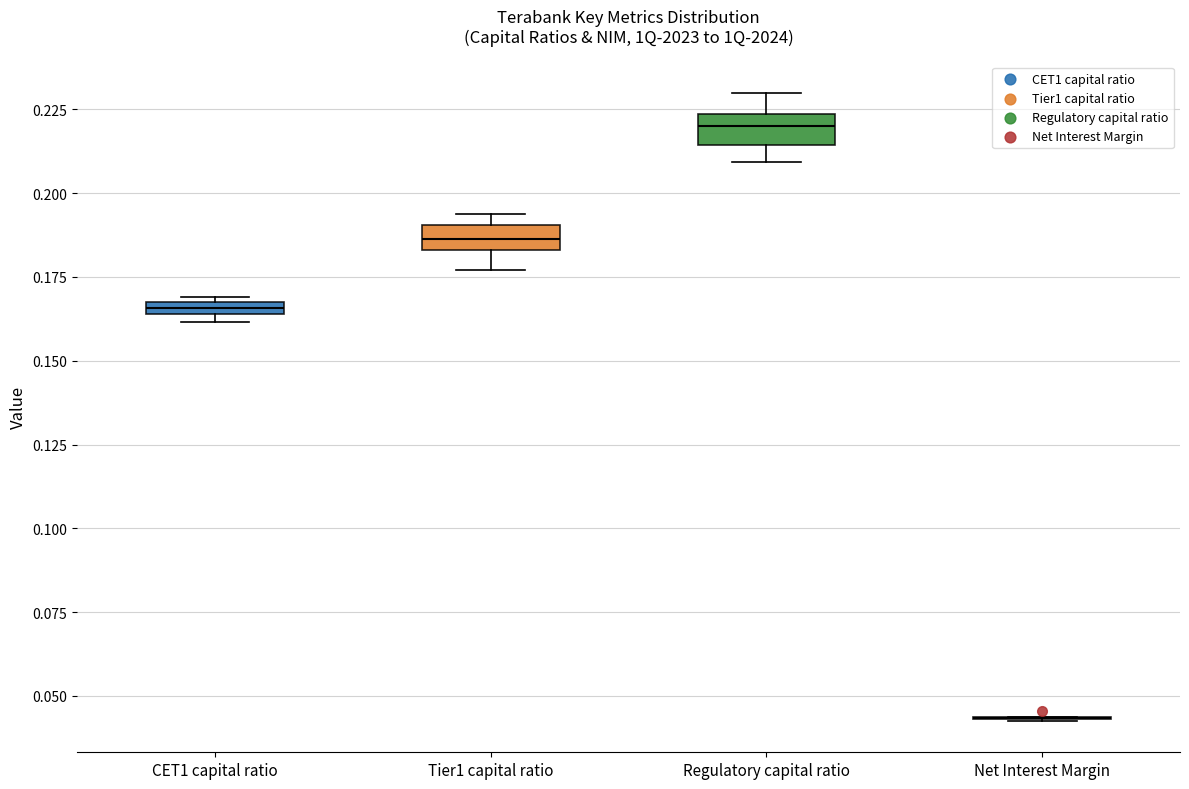

Where is the lower edge of the box for CET1 capital ratio on the y-axis? The values are not printed on the chart, so give them approximately, as read against the axis.

0.165